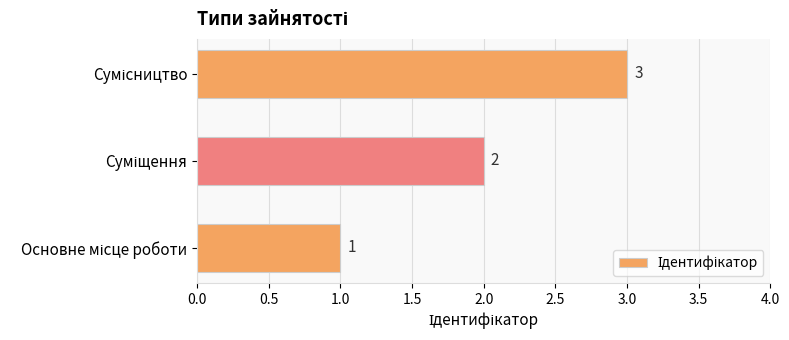

How many values are between 1 and 3?

3